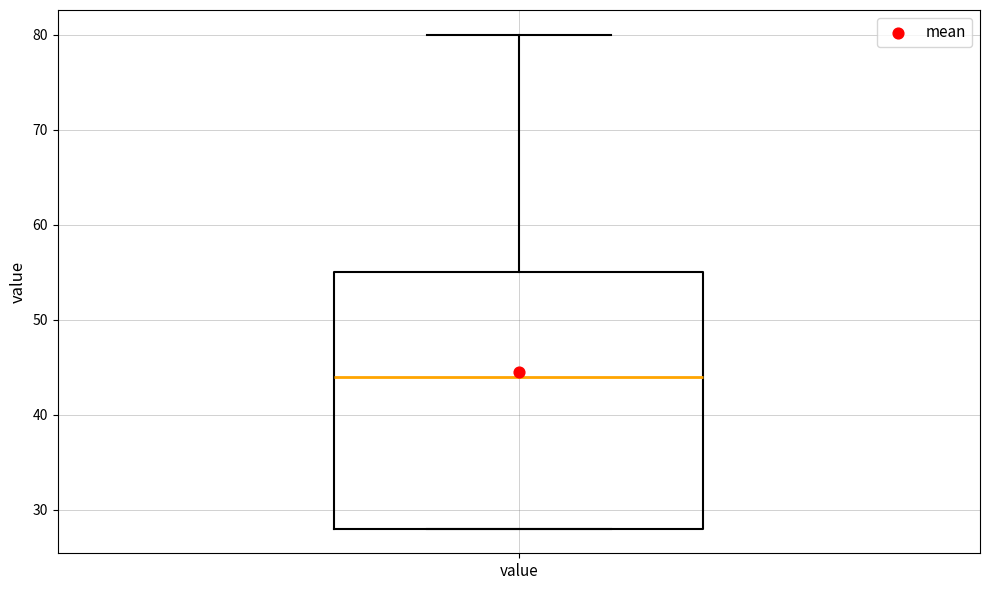

Transcribe this box plot: give where the median line is, the range the box spans, and where the two whiskers end, as read against the y-axis. The values are not printed on the chart, so give them approximately, as read against the axis.

median 44, box 28 to 55, whiskers 28 to 80